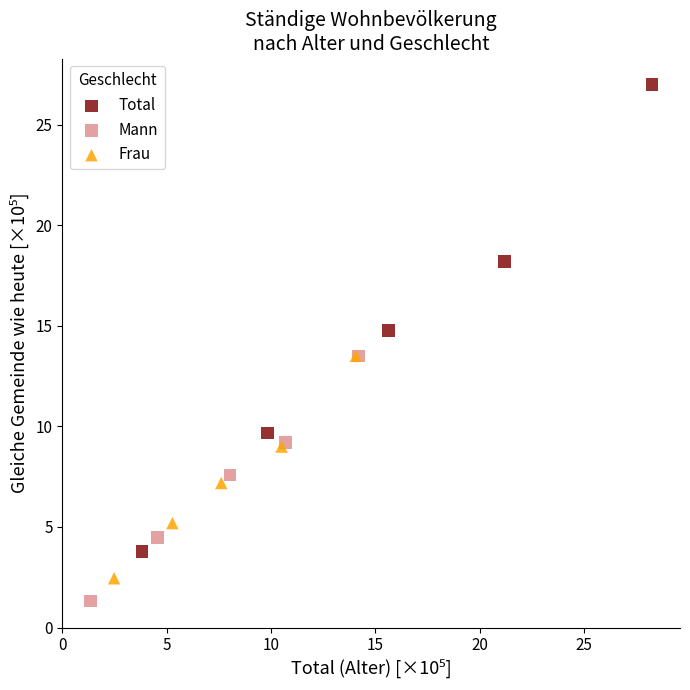

Which series has the largest Y range (max minus min)?

Total